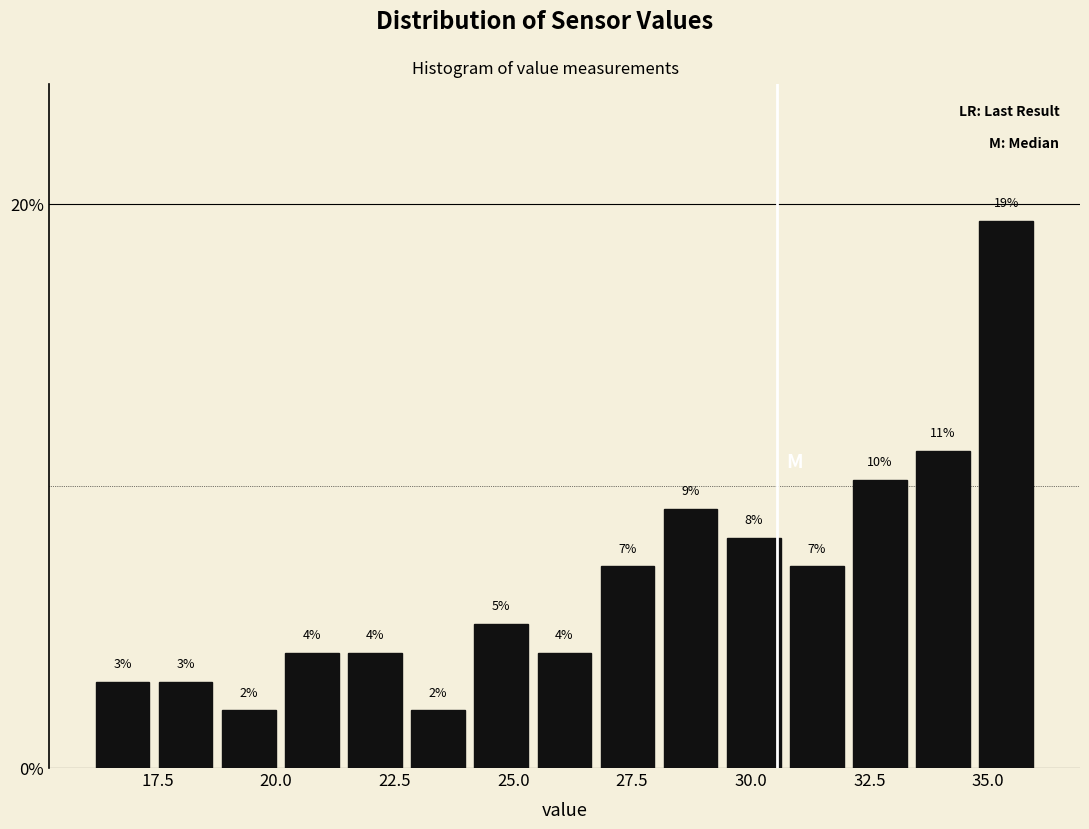

Around what value on the x-axis is the tallest bar? Give the approximate position of its centre, as read against the axis.

35.5